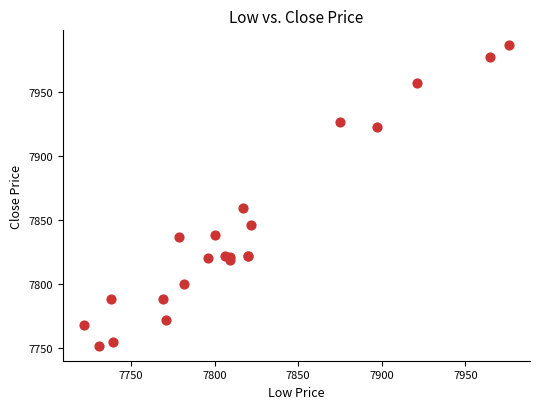

What Y value in the scatter plot is closest to 7869?

7859